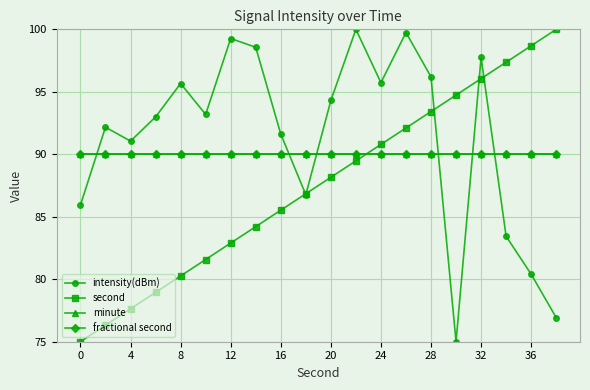

What is the sum of all intensity(dBm) values?

1826.7